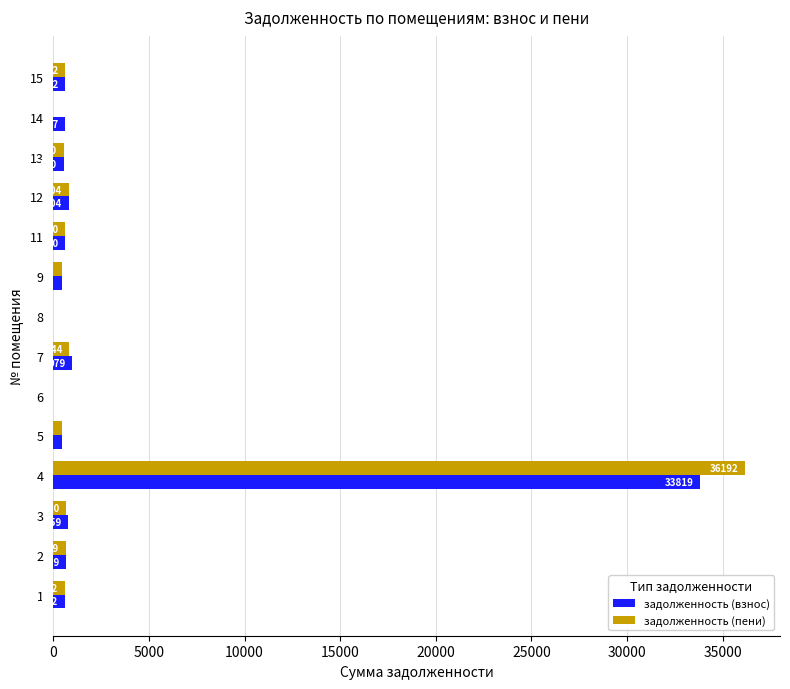

Read the задолженность (взнос) value at 9.

438.4